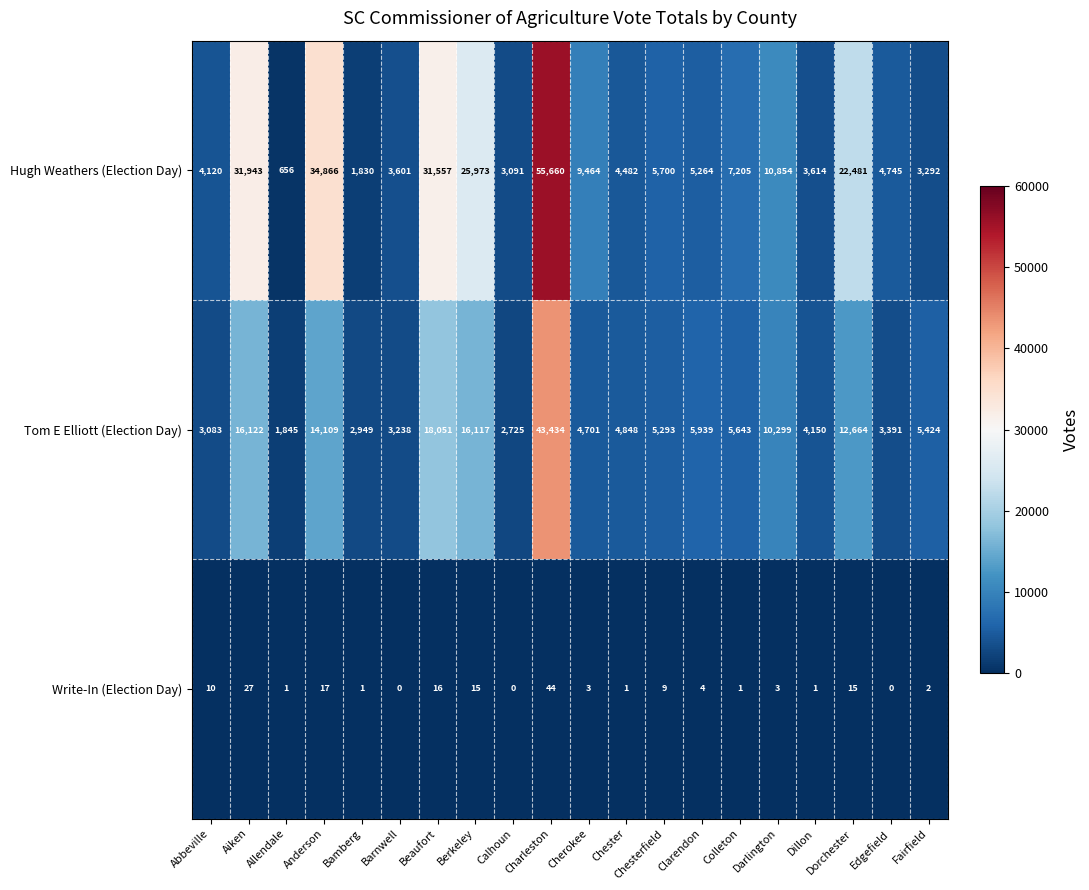

Is the value of Tom E Elliott (Election Day) at Abbeville greater than the value of Write-In (Election Day) at Calhoun?

Yes